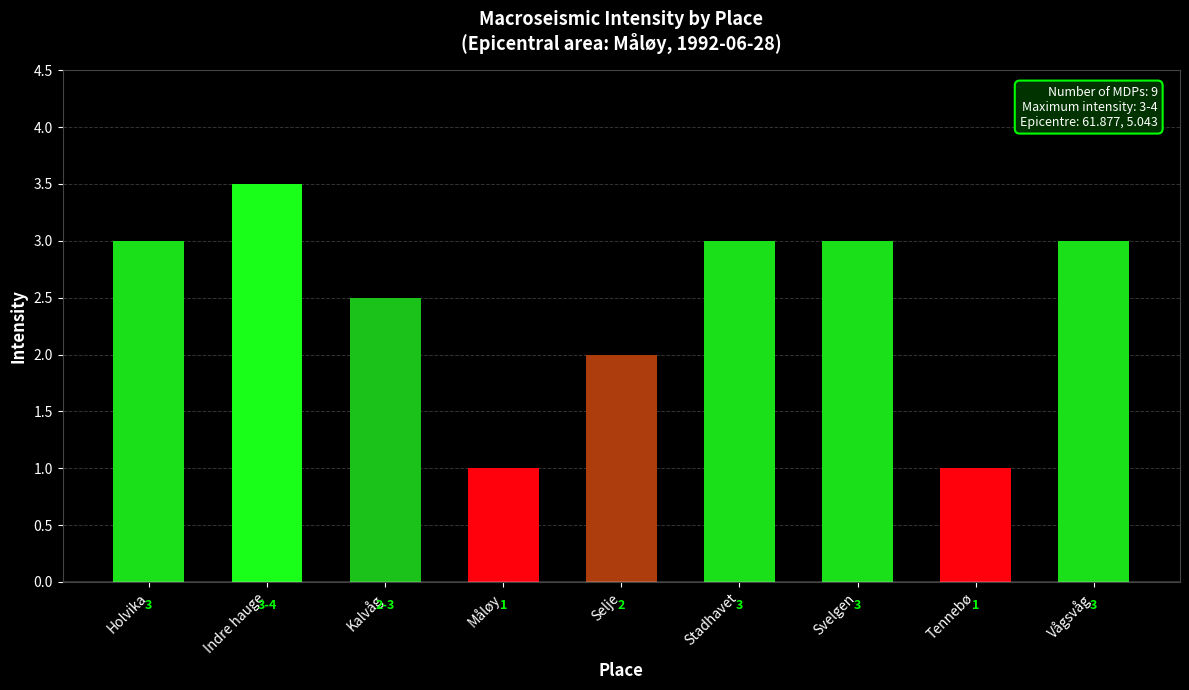

What is the change in value from Svelgen to Tennebø?

-2.0